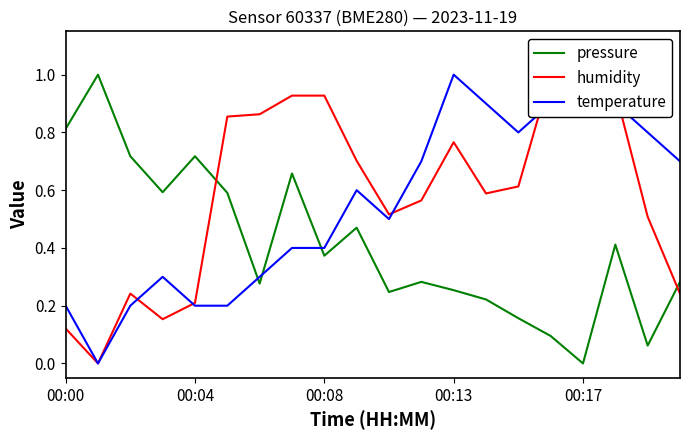

Is it true that pressure equals 0.5 at 11?

False